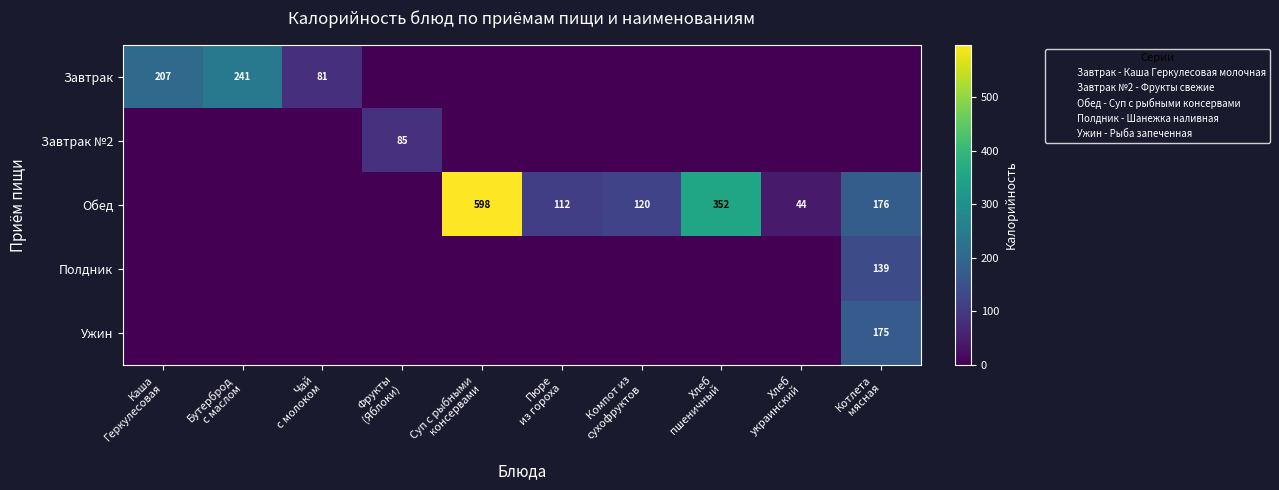

What is the maximum value shown in the chart?

598.5